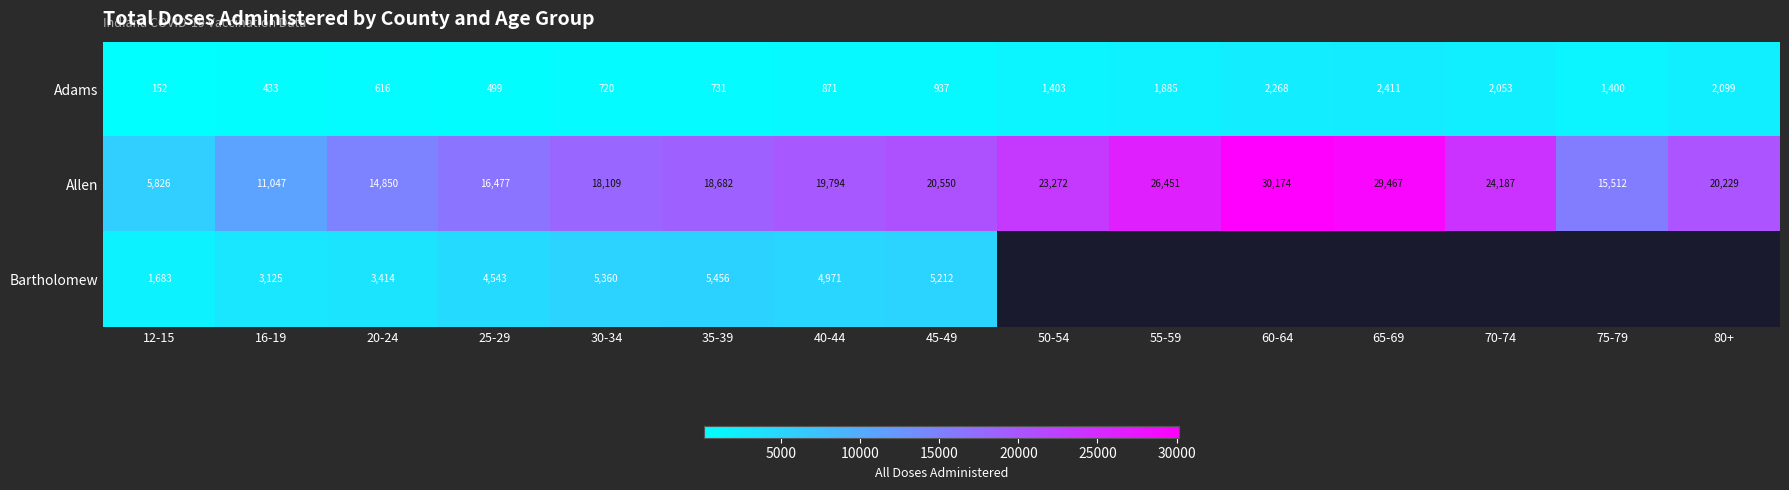

Read the Adams value at 12-15.

152